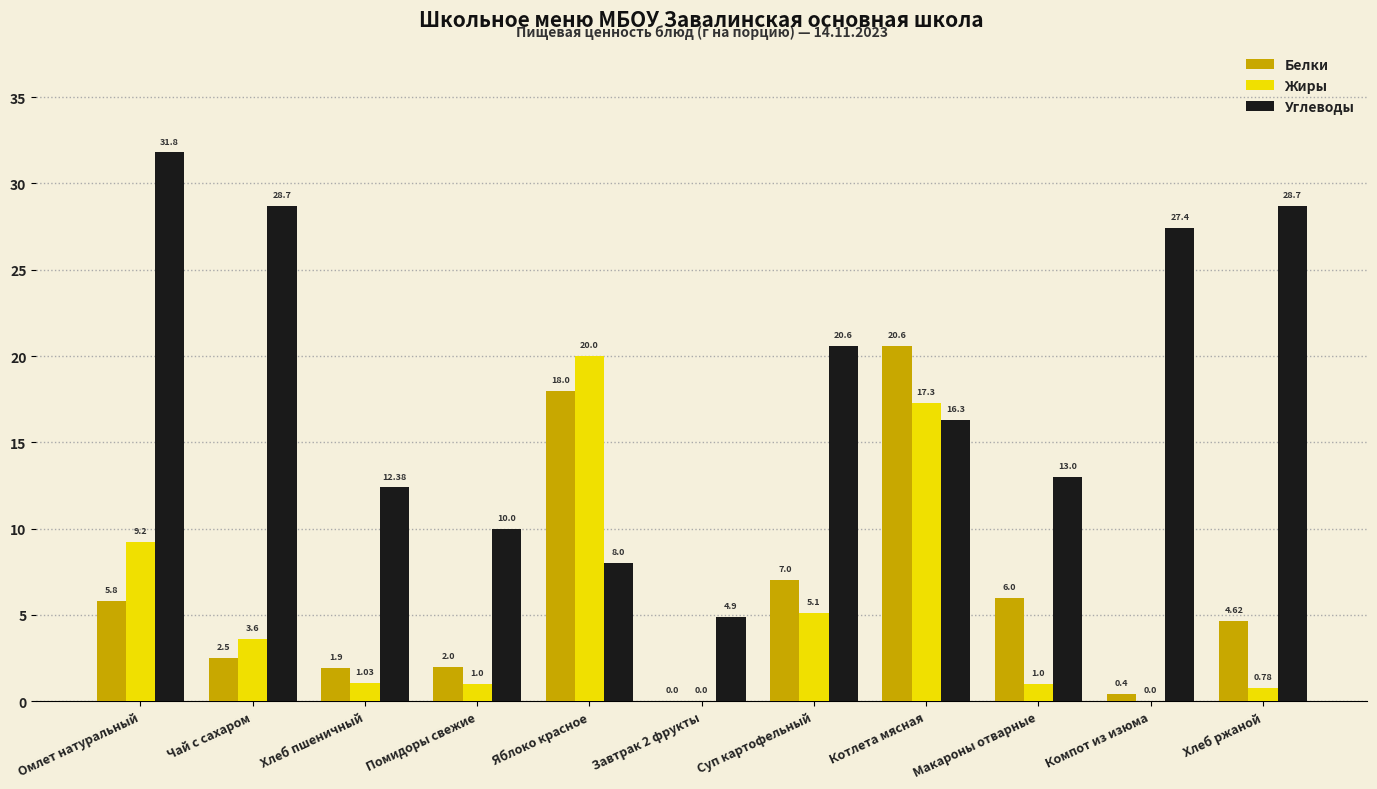

What is the sum of all Белки values?

68.8